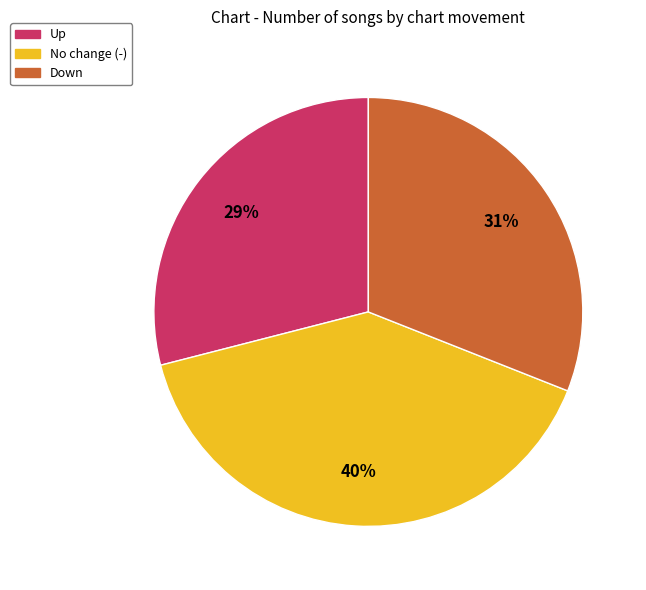

Does any single category account for the majority?

No